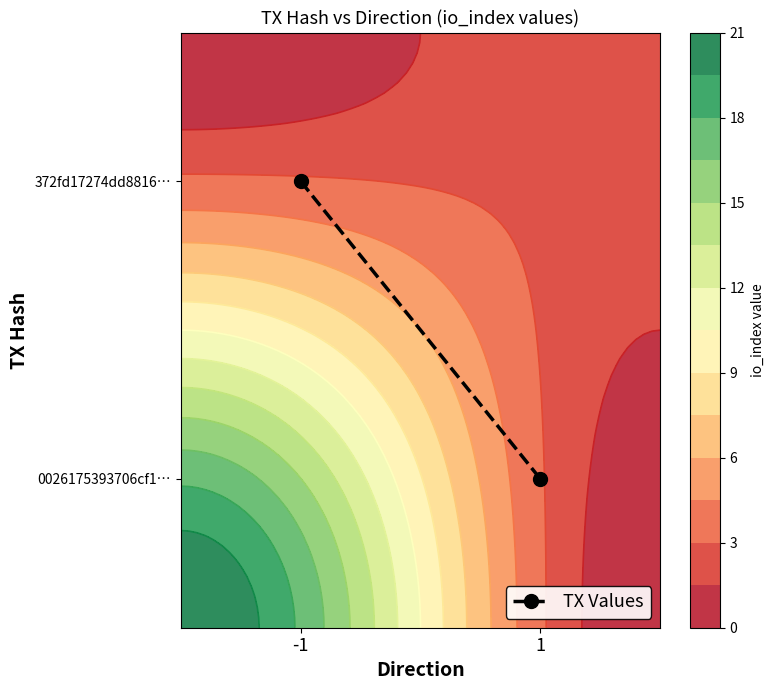

How many values are below 1?

1